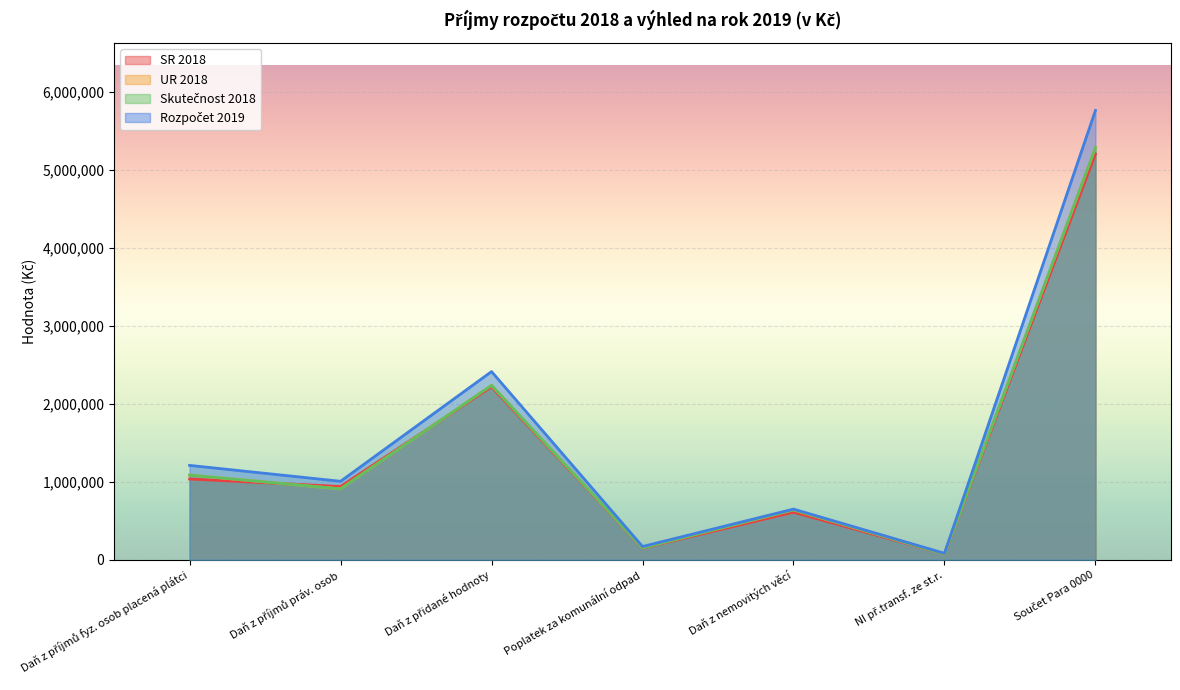

What is the maximum value shown in the chart?

5766893.0